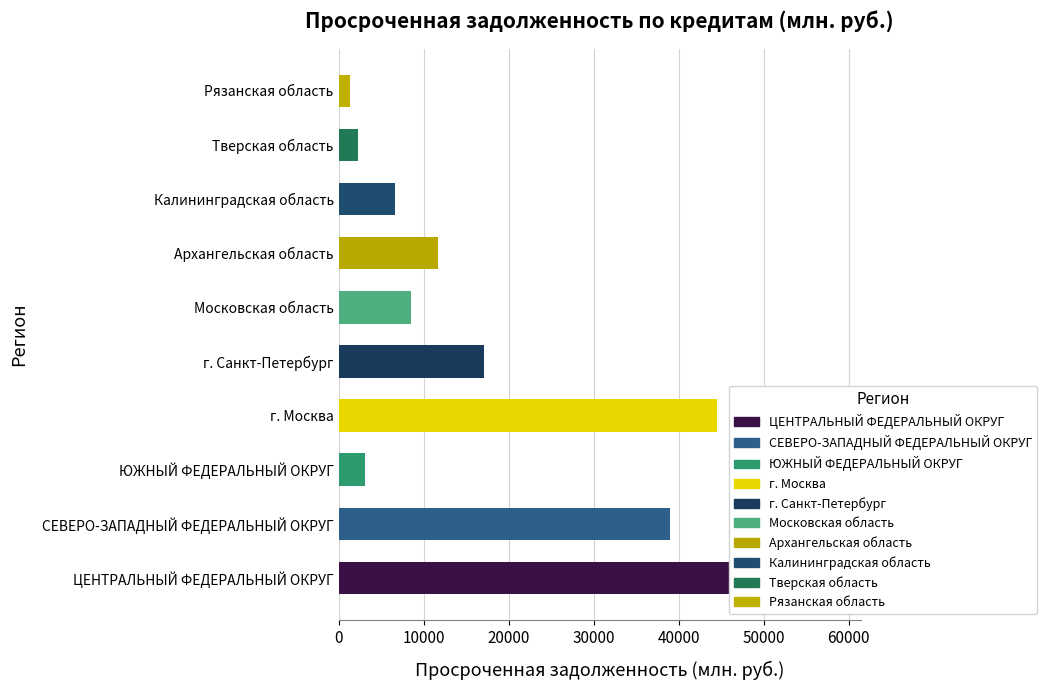

Is it true that the value at Калининградская область is 6680?

True